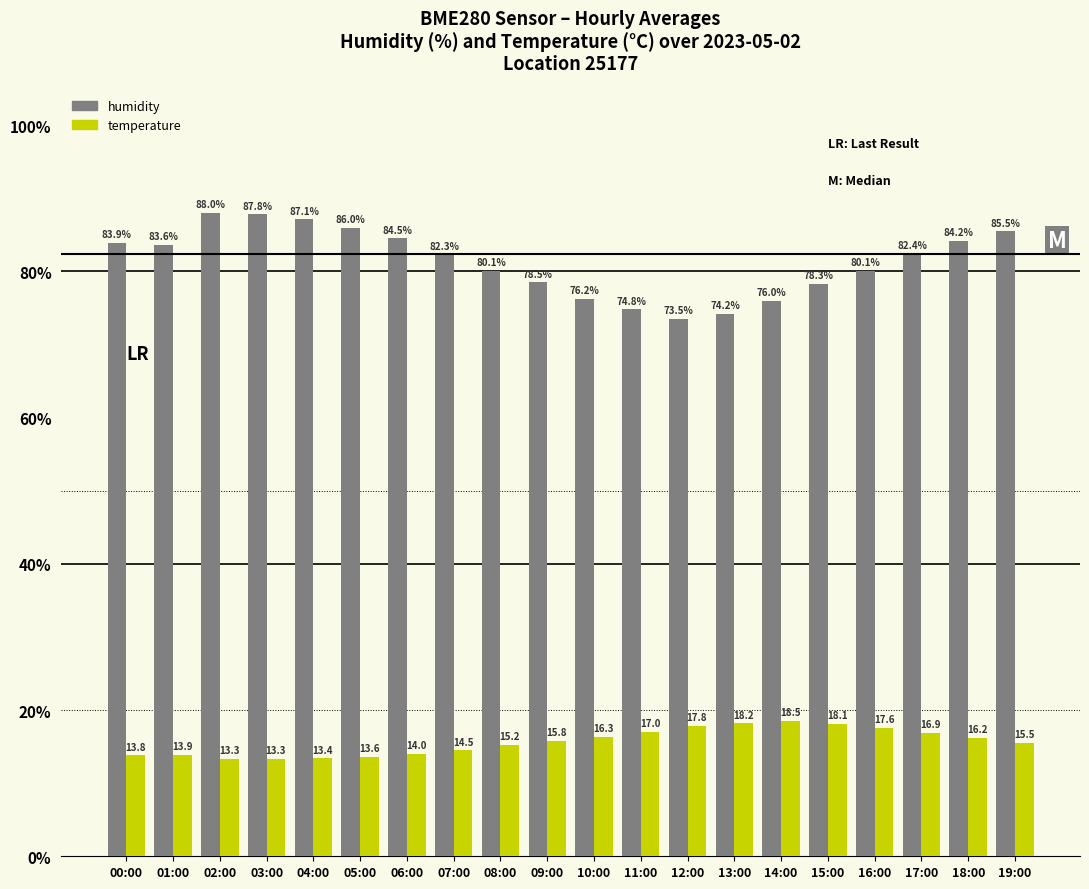

Reading left to right, transcribe all the data shown in this chart.

humidity: 00:00=83.9	01:00=83.6	02:00=88.0	03:00=87.8	04:00=87.1	05:00=86.0	06:00=84.5	07:00=82.3	08:00=80.1	09:00=78.5	10:00=76.2	11:00=74.8	12:00=73.5	13:00=74.2	14:00=76.0	15:00=78.3	16:00=80.1	17:00=82.4	18:00=84.2	19:00=85.5
temperature: 00:00=13.8	01:00=13.9	02:00=13.3	03:00=13.3	04:00=13.4	05:00=13.6	06:00=14.0	07:00=14.5	08:00=15.2	09:00=15.8	10:00=16.3	11:00=17.0	12:00=17.8	13:00=18.2	14:00=18.5	15:00=18.1	16:00=17.6	17:00=16.9	18:00=16.2	19:00=15.5